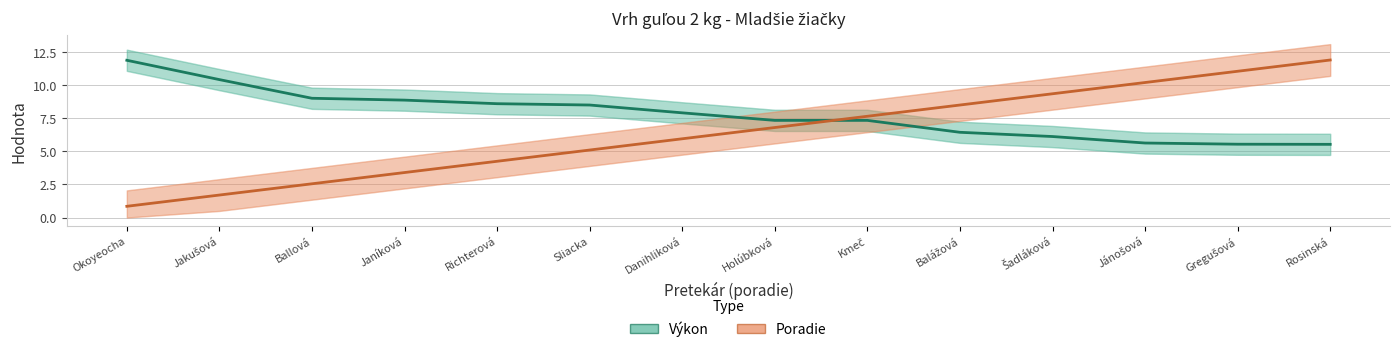

List the series in order of their overall mean, highest first.

Výkon, Poradie